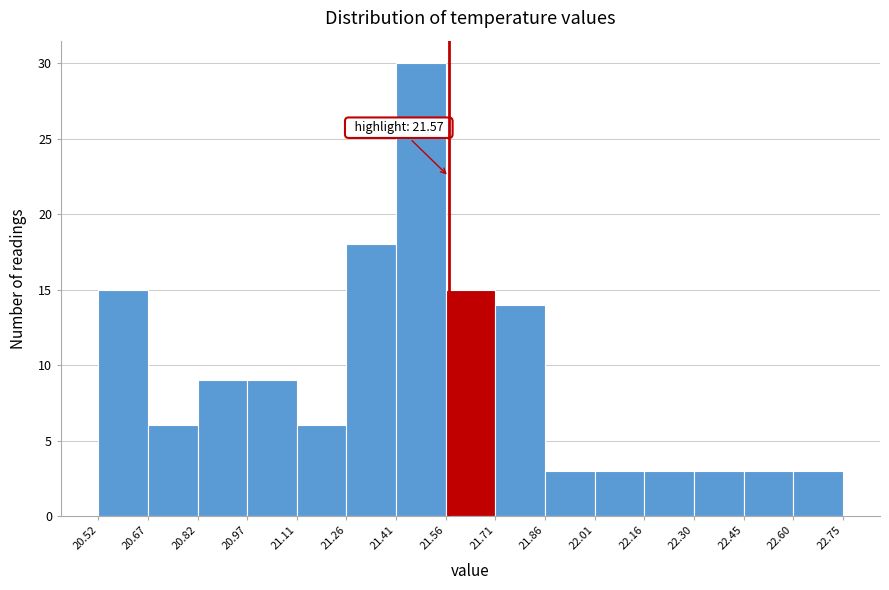

Over which range of the x-axis is the bar tallest?

21.41 to 21.56